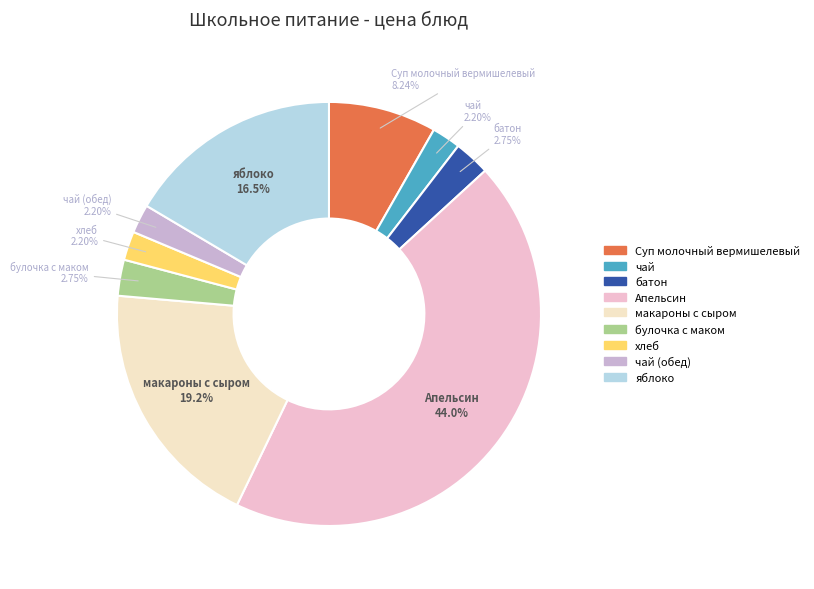

Is there a majority slice in this chart?

No